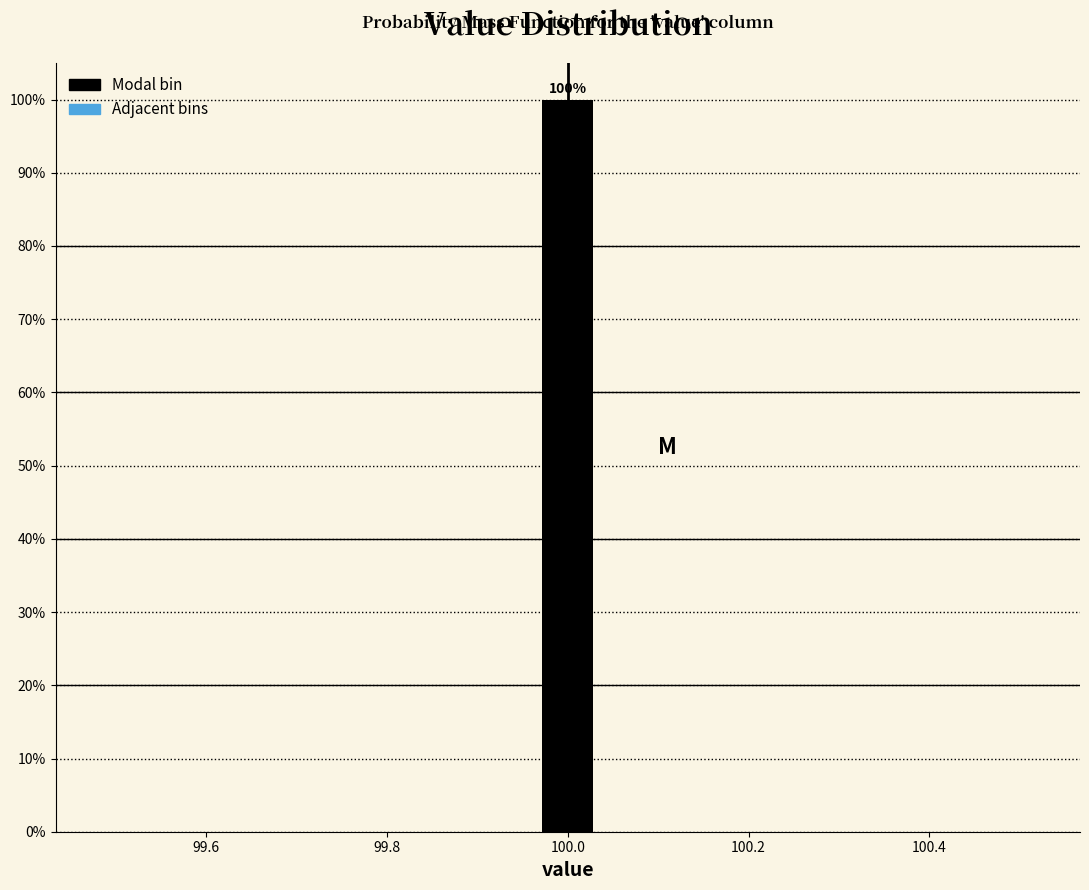

Read against the x-axis, roughly where is the centre of the tallest bar?

100.00